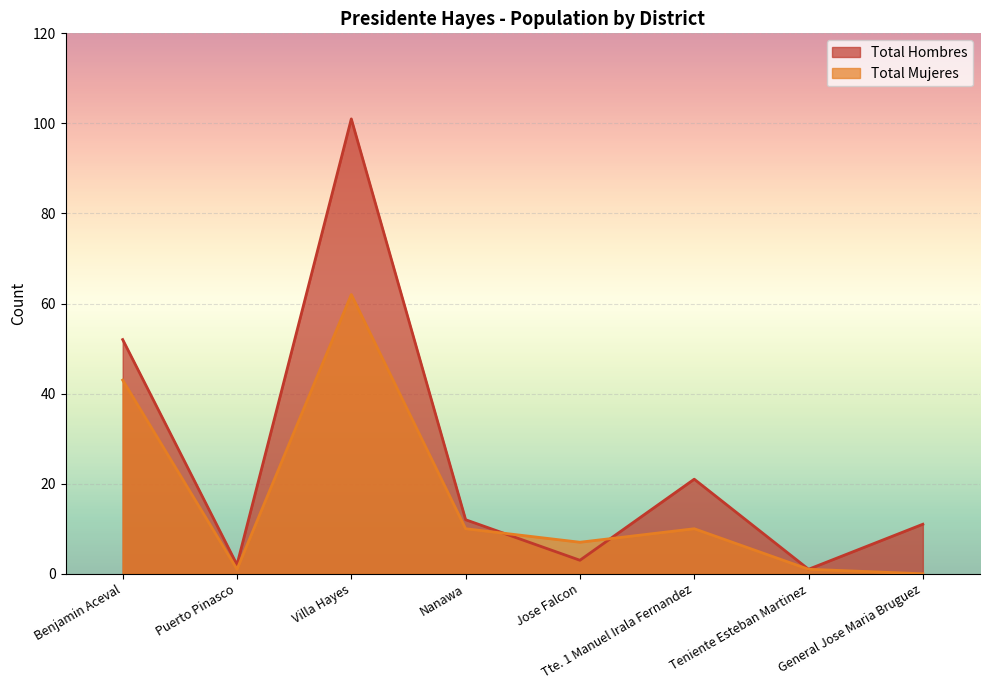

How many lines are shown in the chart?

2